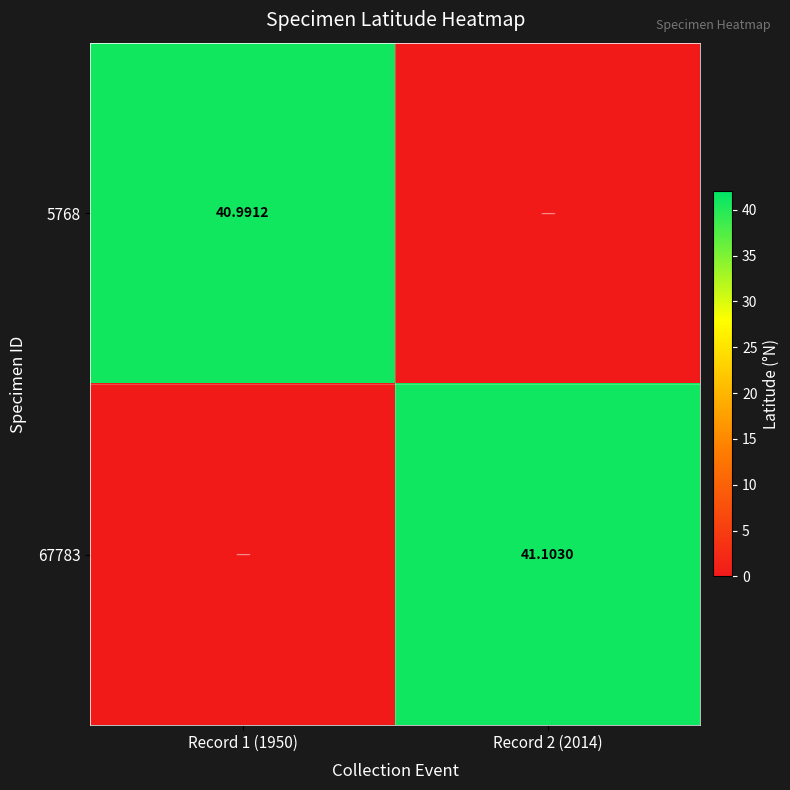

Between Record 1 (1950) and Record 2 (2014), which series saw the biggest shift?

67783